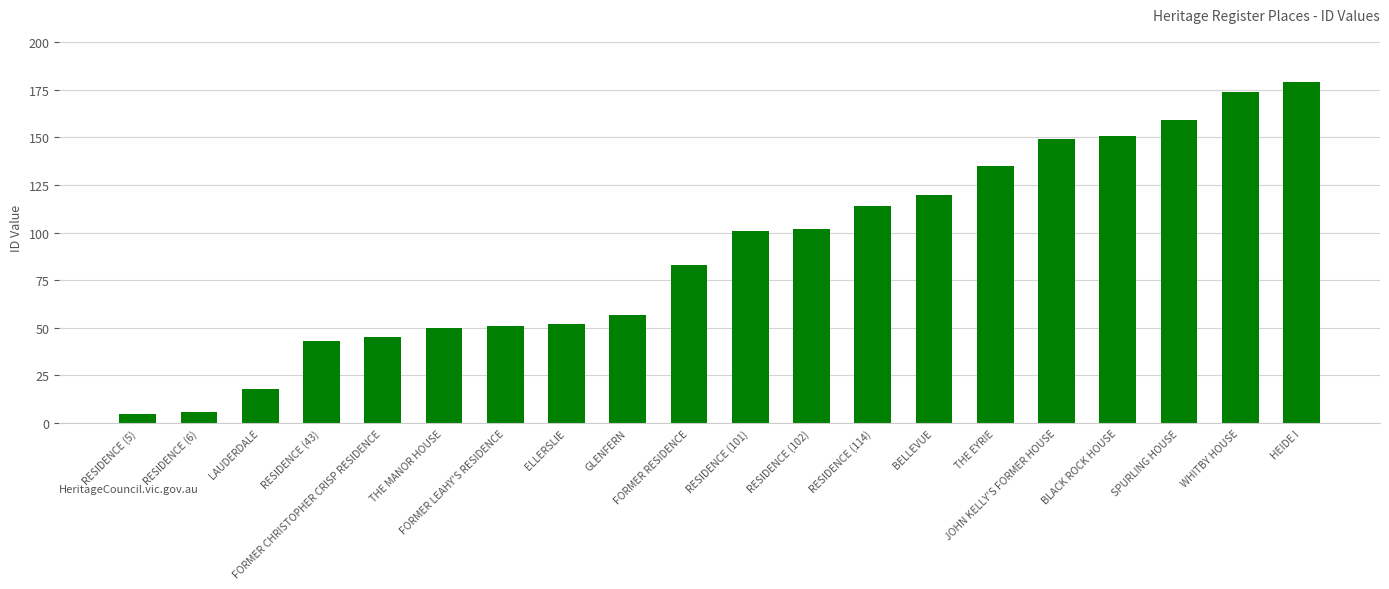

Between FORMER LEAHY'S RESIDENCE and RESIDENCE (6), which is larger?

FORMER LEAHY'S RESIDENCE